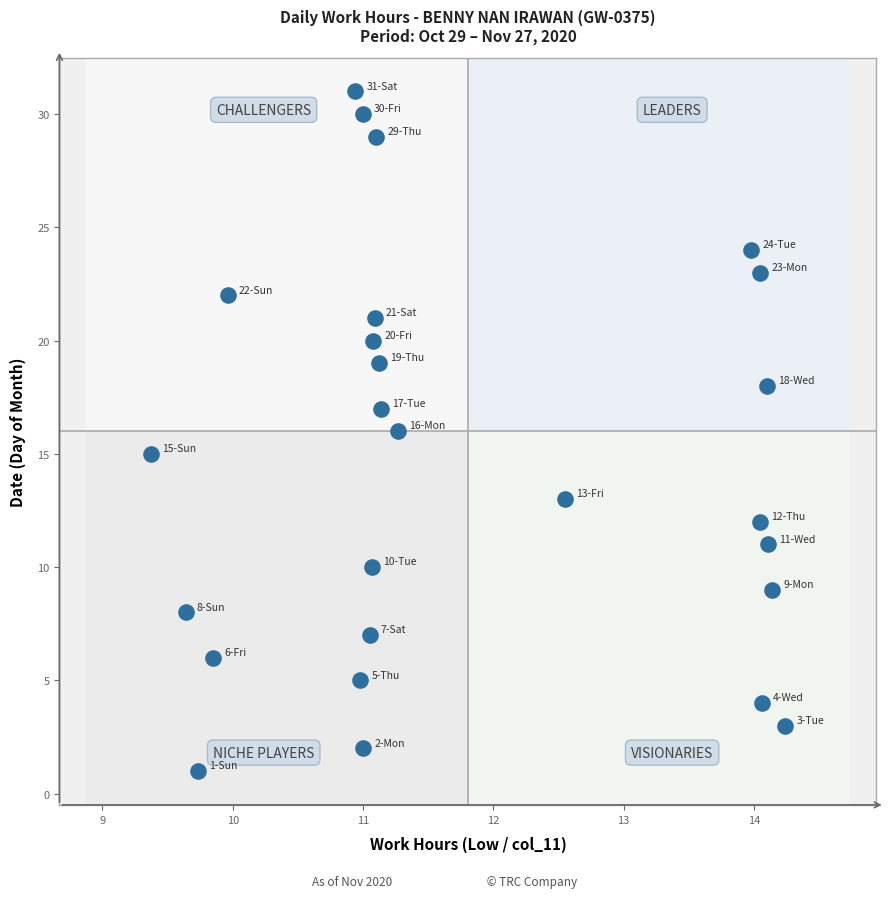

What is the range of Y values (max minus min)?

30